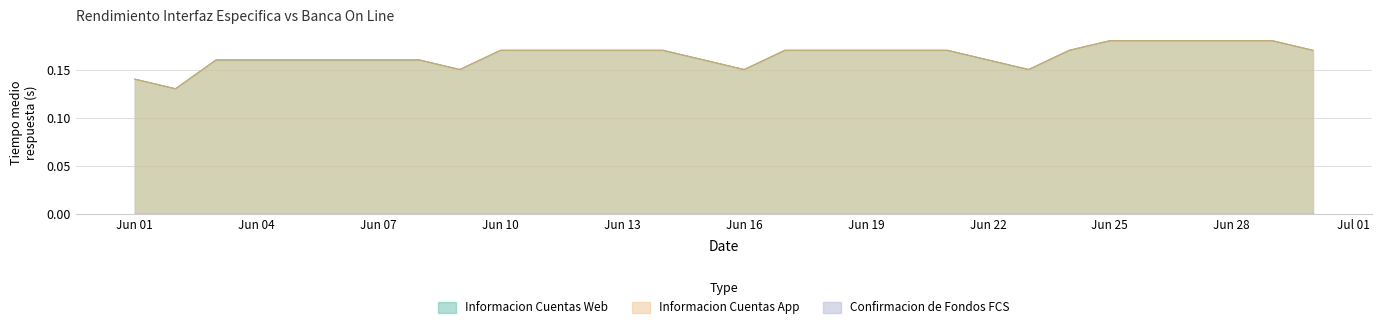

What value does the Informacion Cuentas Web series have at 2024-06-18?

0.2